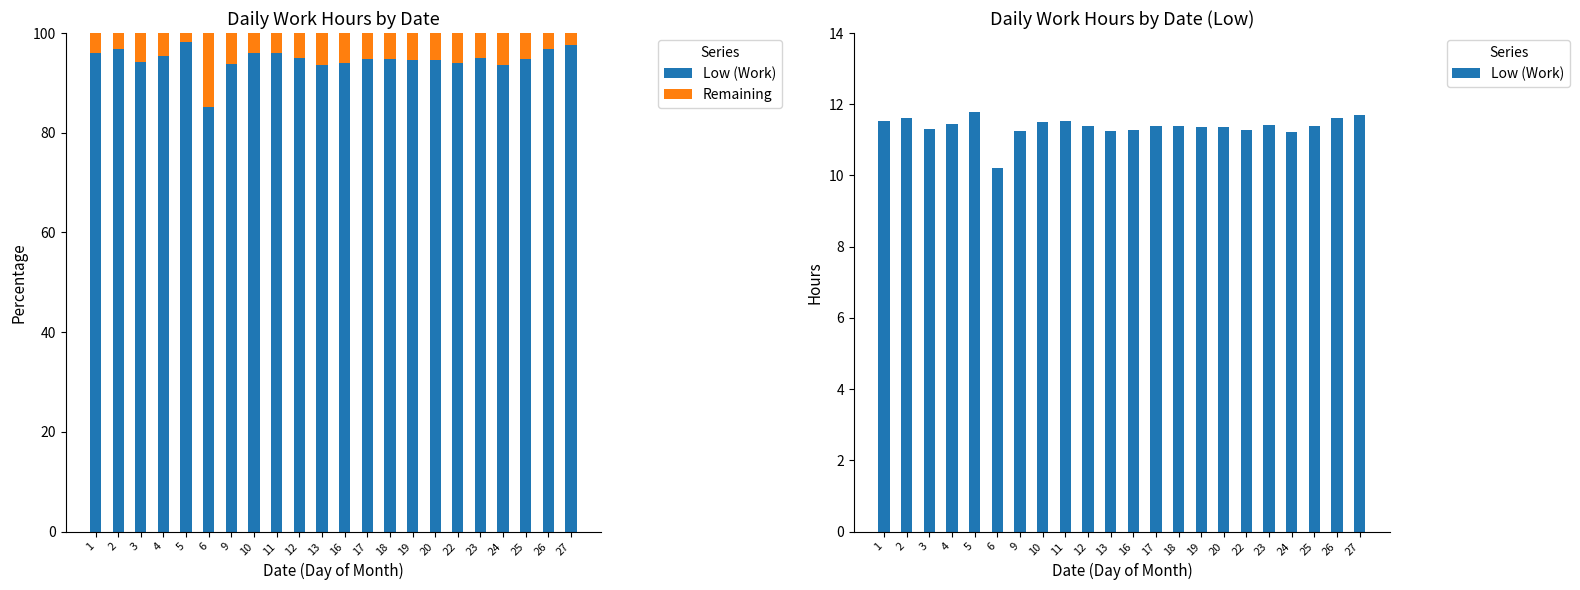

What is the difference between the highest and lowest values at 27?

9.3